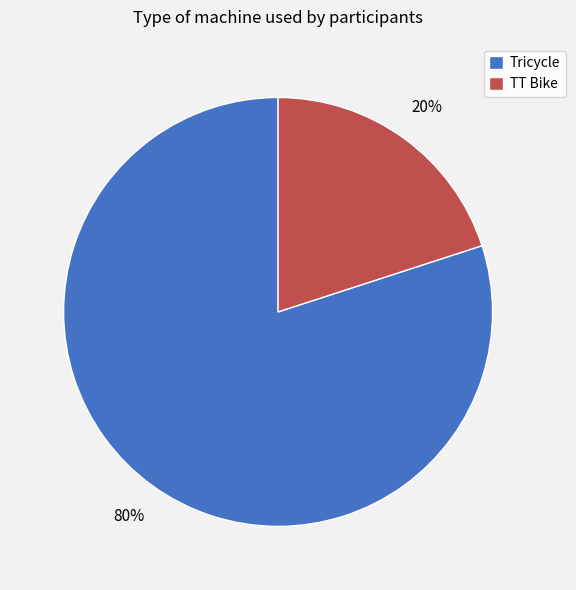

How many slices are in this pie chart?

2